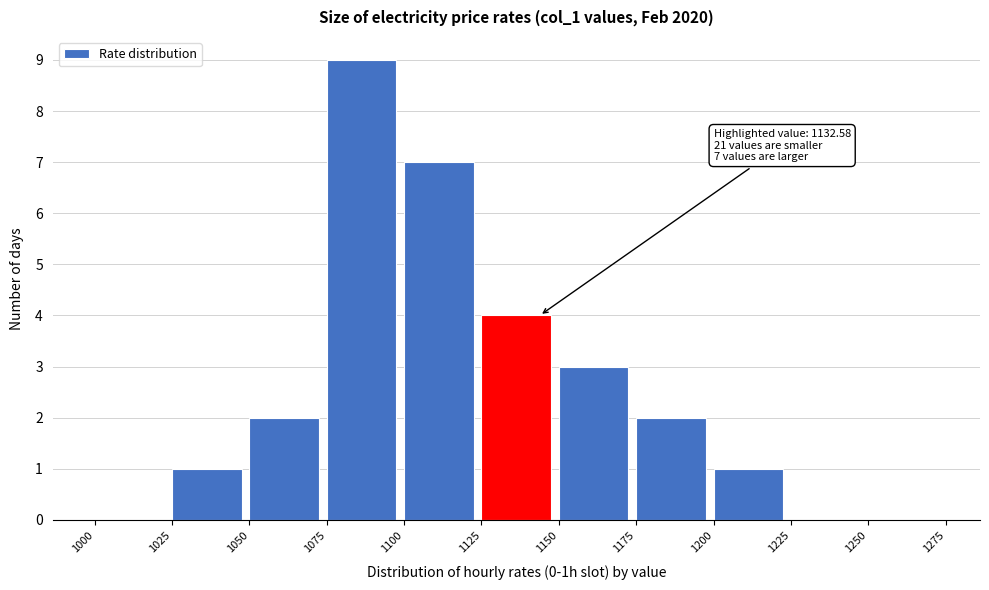

Which range on the x-axis has the tallest bar?

1075 to 1100